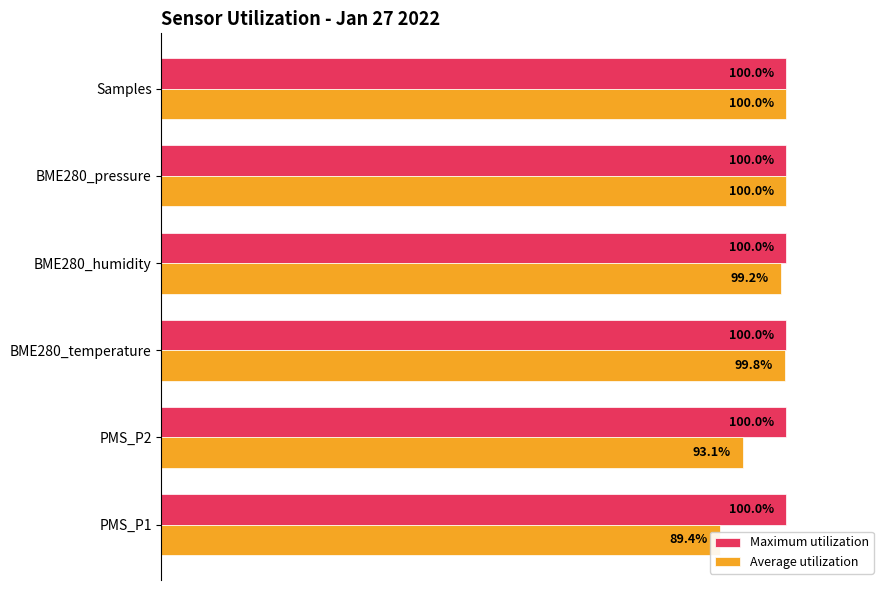

What is the sum of all Average utilization values?

581.5